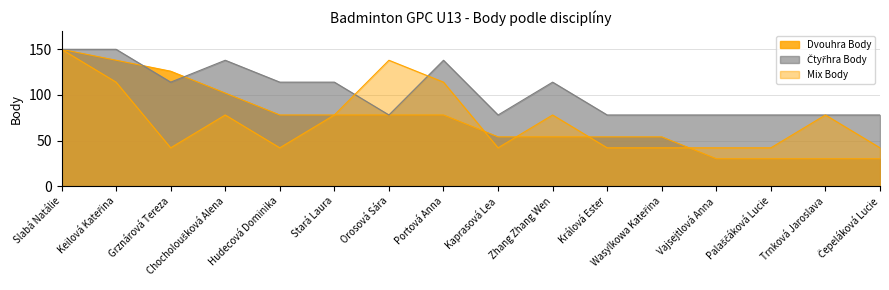

Reading left to right, transcribe all the data shown in this chart.

Dvouhra Body: Slabá Natálie=150	Keilová Kateřina=138	Grznárová Tereza=126	Chocholoušková Alena=102	Hudecová Dominika=78	Stará Laura=78	Orosová Sára=78	Portová Anna=78	Kaprasová Lea=54	Zhang Zhang Wen=54	Králová Ester=54	Wasylkowa Kateřina=54	Vajsejtlová Anna=30	Palaščáková Lucie=30	Trnková Jaroslava=30	Čepeláková Lucie=30
Čtyřhra Body: Slabá Natálie=150	Keilová Kateřina=150	Grznárová Tereza=114	Chocholoušková Alena=138	Hudecová Dominika=114	Stará Laura=114	Orosová Sára=78	Portová Anna=138	Kaprasová Lea=78	Zhang Zhang Wen=114	Králová Ester=78	Wasylkowa Kateřina=78	Vajsejtlová Anna=78	Palaščáková Lucie=78	Trnková Jaroslava=78	Čepeláková Lucie=78
Mix Body: Slabá Natálie=150	Keilová Kateřina=114	Grznárová Tereza=42	Chocholoušková Alena=78	Hudecová Dominika=42	Stará Laura=78	Orosová Sára=138	Portová Anna=114	Kaprasová Lea=42	Zhang Zhang Wen=78	Králová Ester=42	Wasylkowa Kateřina=42	Vajsejtlová Anna=42	Palaščáková Lucie=42	Trnková Jaroslava=78	Čepeláková Lucie=42